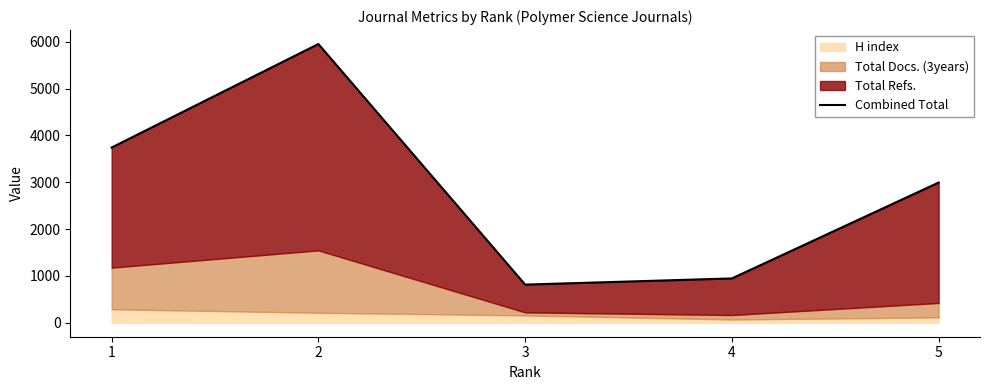

What is the value of the 2nd point from the left?

5951